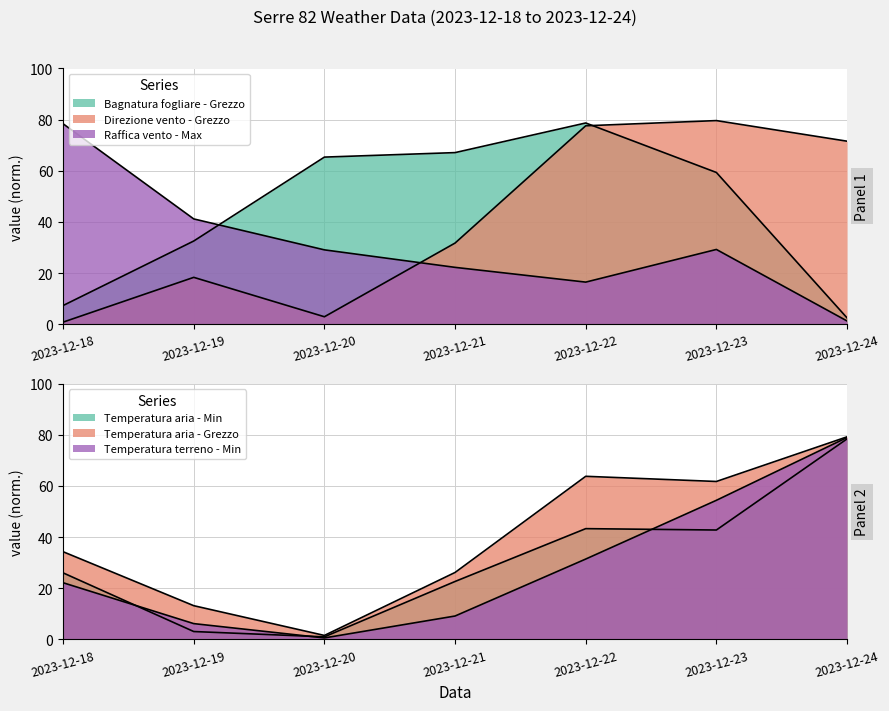

Reading left to right, list all the values displayed in this chart.

Bagnatura fogliare - Grezzo: 2023-12-18=7.3	2023-12-19=32.5	2023-12-20=65.3	2023-12-21=67.1	2023-12-22=78.7	2023-12-23=59.3	2023-12-24=2.5
Direzione vento - Grezzo: 2023-12-18=0.8	2023-12-19=18.3	2023-12-20=2.9	2023-12-21=31.7	2023-12-22=77.6	2023-12-23=79.6	2023-12-24=71.6
Raffica vento - Max: 2023-12-18=78.4	2023-12-19=41.2	2023-12-20=29.1	2023-12-21=22.2	2023-12-22=16.5	2023-12-23=29.2	2023-12-24=1.3
Temperatura aria - Min: 2023-12-18=26.0	2023-12-19=3.1	2023-12-20=1.0	2023-12-21=22.7	2023-12-22=43.3	2023-12-23=42.8	2023-12-24=78.4
Temperatura aria - Grezzo: 2023-12-18=34.3	2023-12-19=13.2	2023-12-20=1.6	2023-12-21=26.2	2023-12-22=63.8	2023-12-23=61.8	2023-12-24=79.2
Temperatura terreno - Min: 2023-12-18=22.2	2023-12-19=6.2	2023-12-20=0.6	2023-12-21=9.1	2023-12-22=31.4	2023-12-23=54.4	2023-12-24=79.0